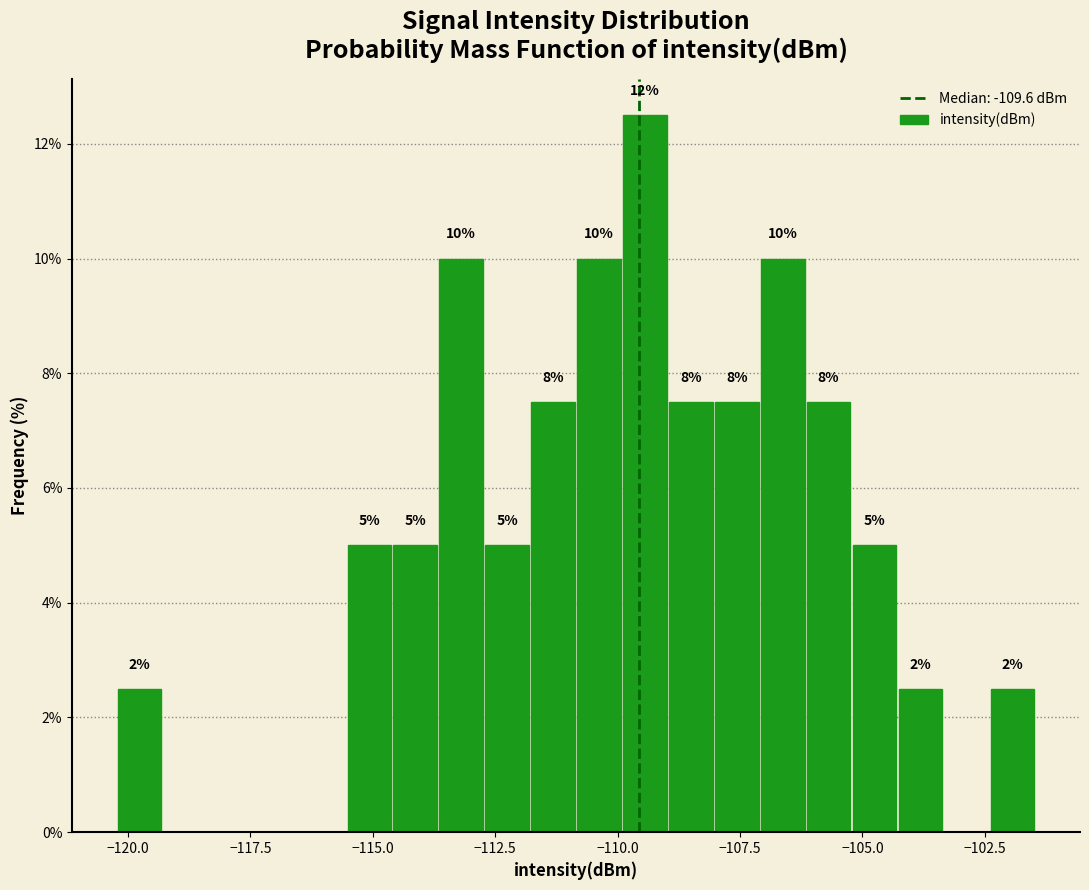

Read against the x-axis, roughly where is the centre of the tallest bar?

-109.5